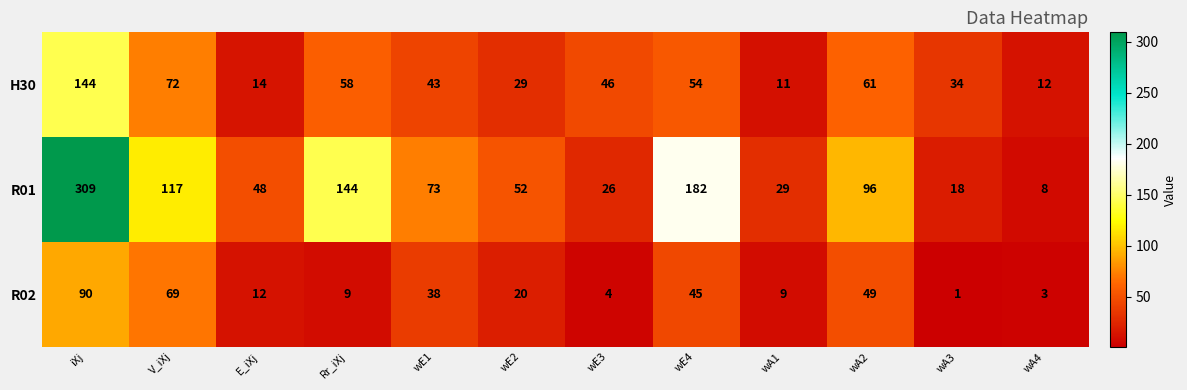

What is the difference between the maximum and minimum values in the R01 series?

301